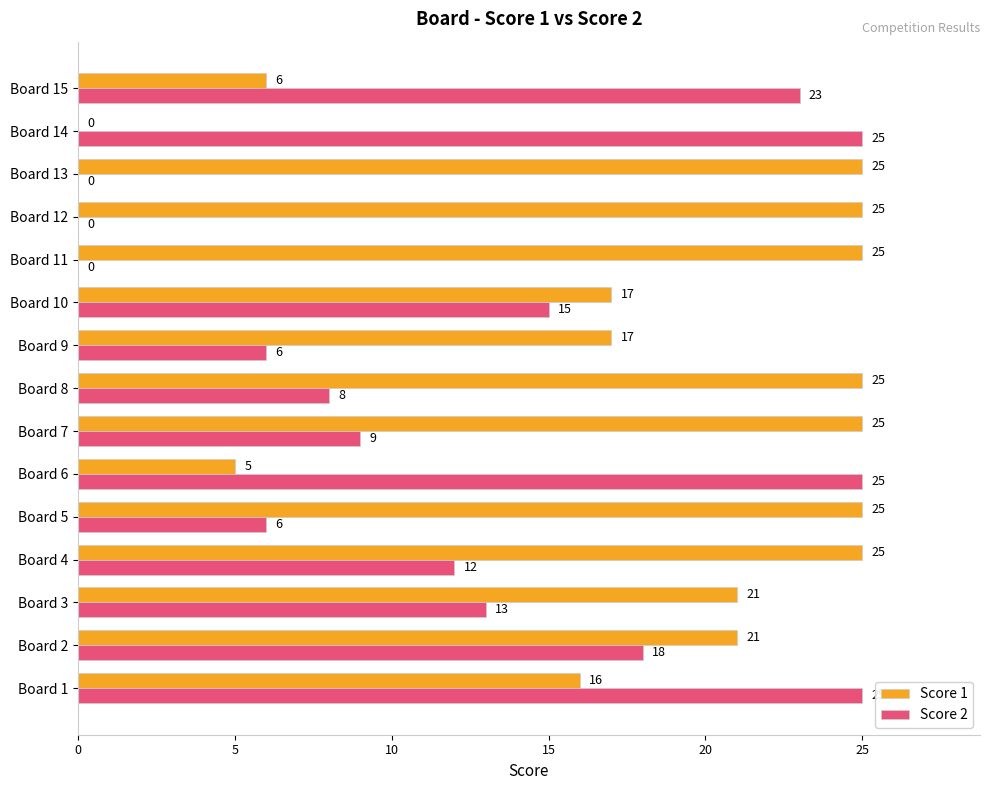

What is the sum of all Score 1 values?

278